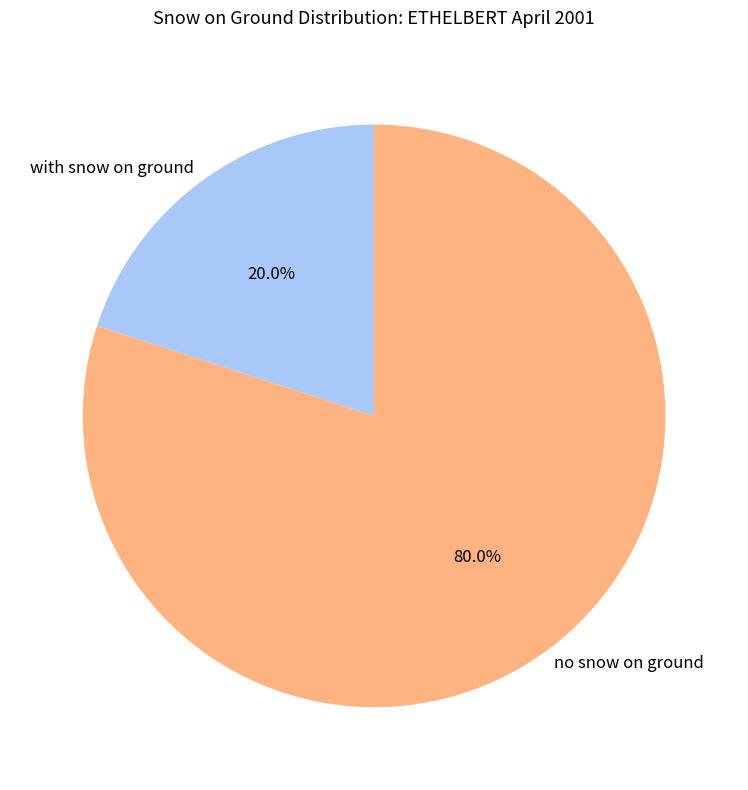

Is there any slice that represents more than half of the pie?

Yes